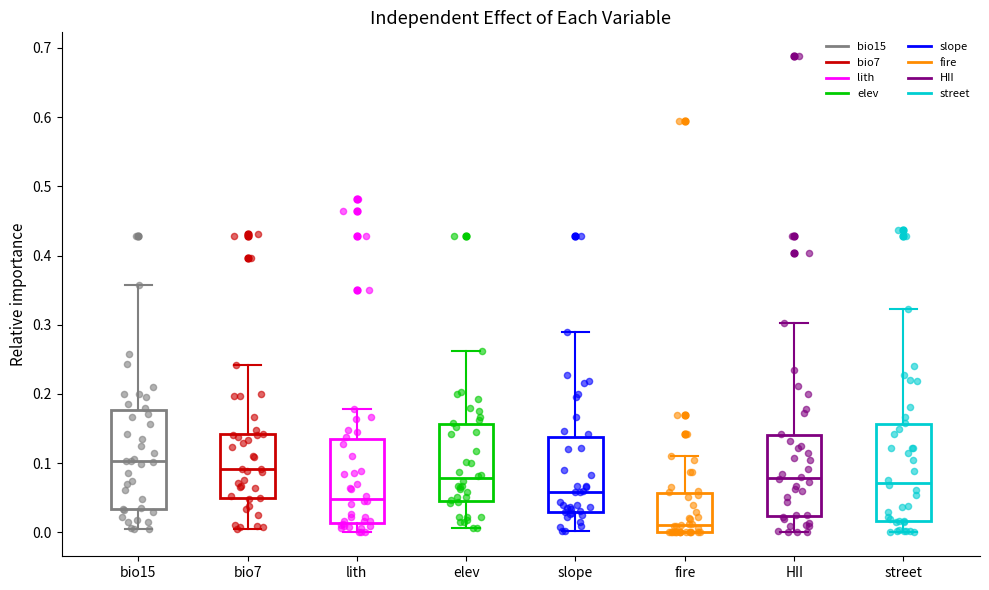

Where is the upper edge of the box for slope on the y-axis? The values are not printed on the chart, so give them approximately, as read against the axis.

0.14